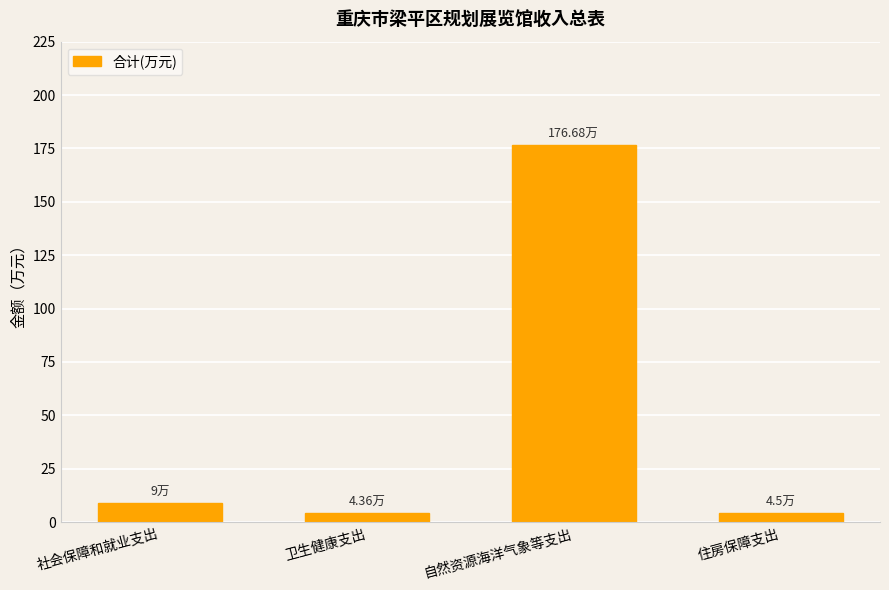

What is the difference between the values at 住房保障支出 and 卫生健康支出?

0.1